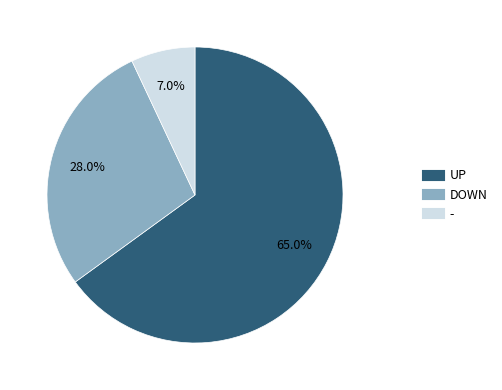

Does any single category account for the majority?

Yes